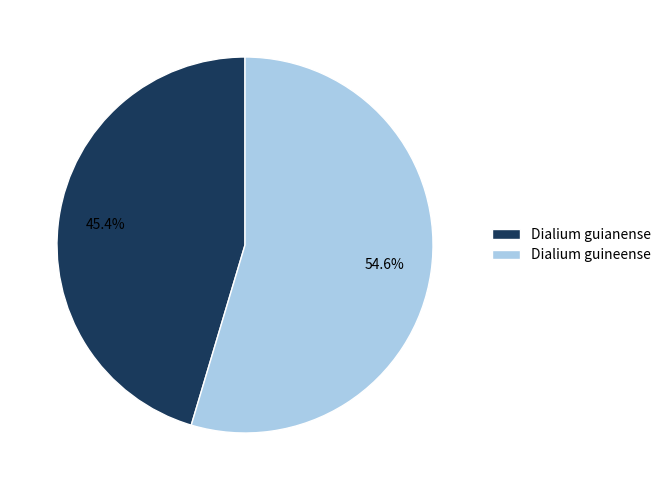

What percentage do Dialium guianense and Dialium guineense together represent?

100.0%